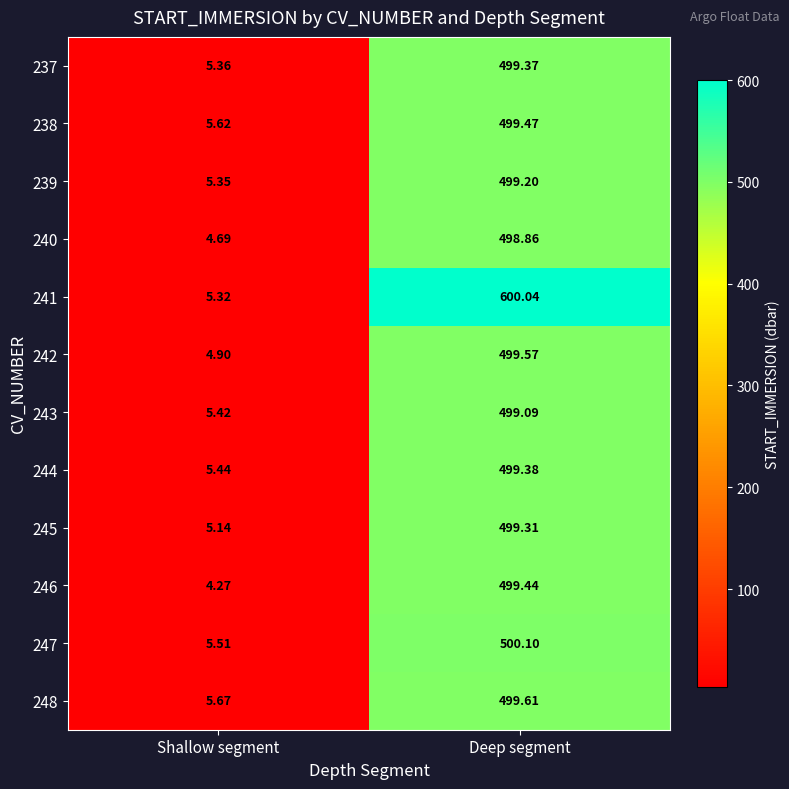

Which category has the highest value in the 243 series?

Deep segment